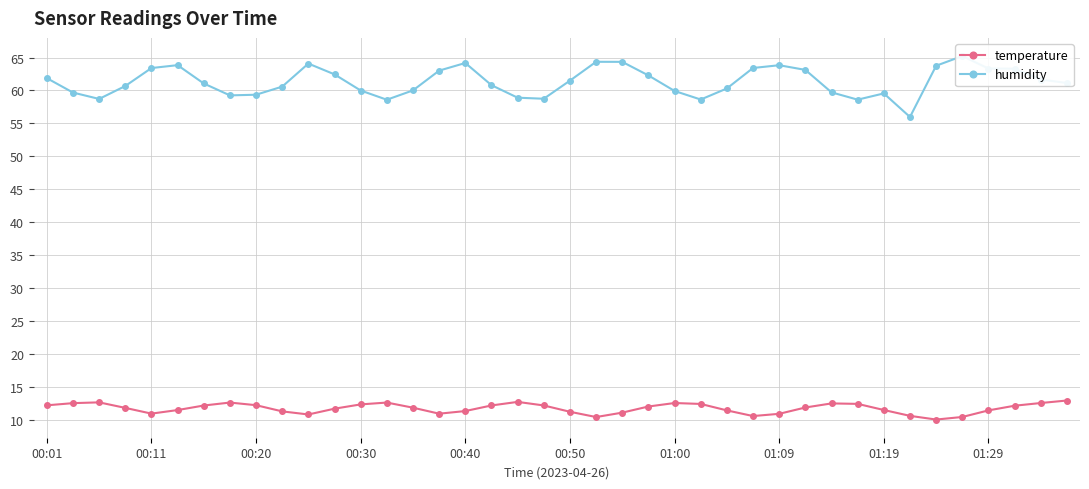

What is the highest value of the temperature series?

12.9